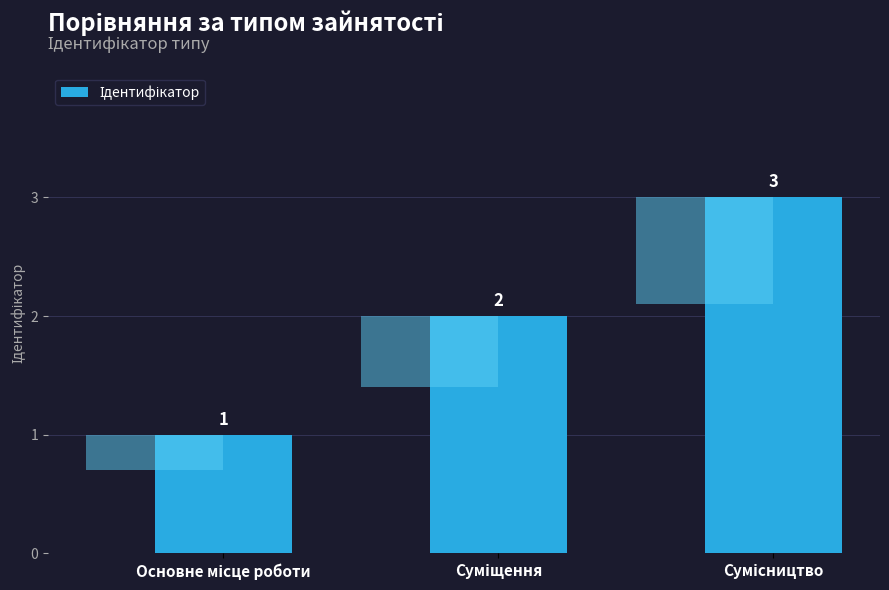

What is the difference between the values at Основне місце роботи and Сумісництво?

2